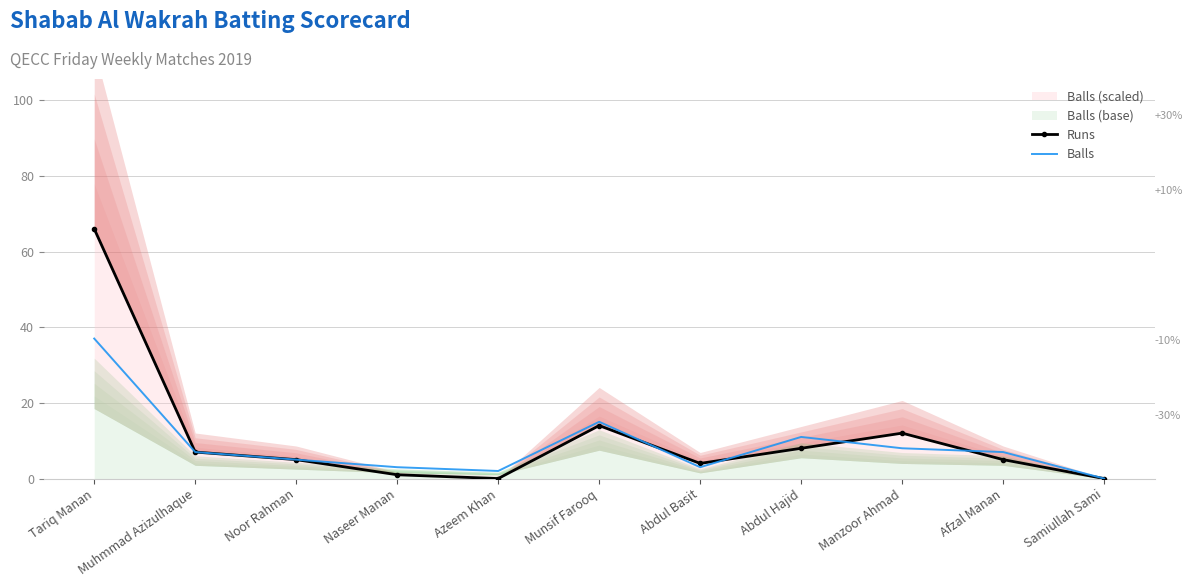

True or false: Runs has a value of 4 at Manzoor Ahmad.

False